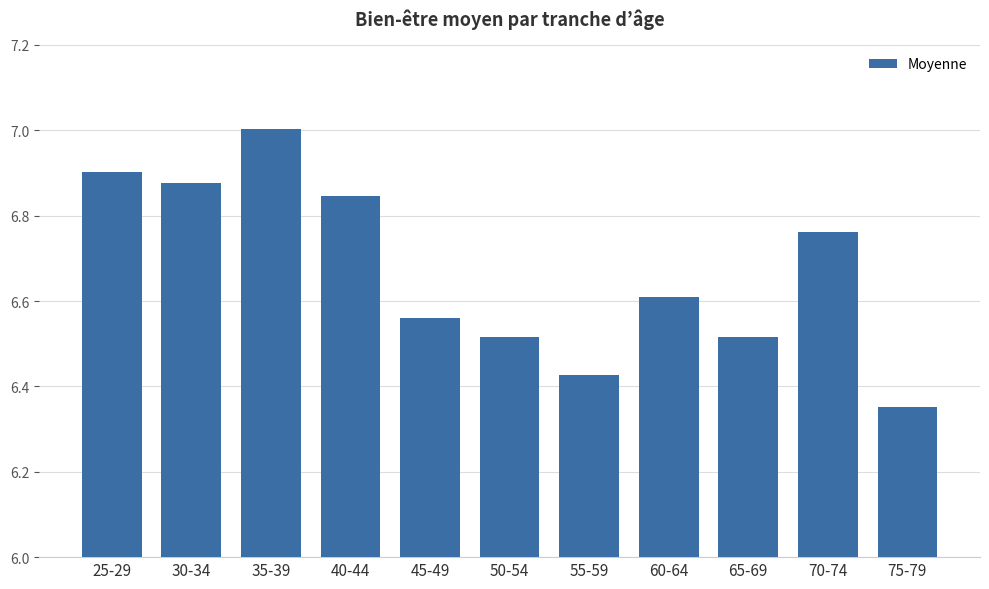

At which category does the chart reach its peak across all series?

35-39